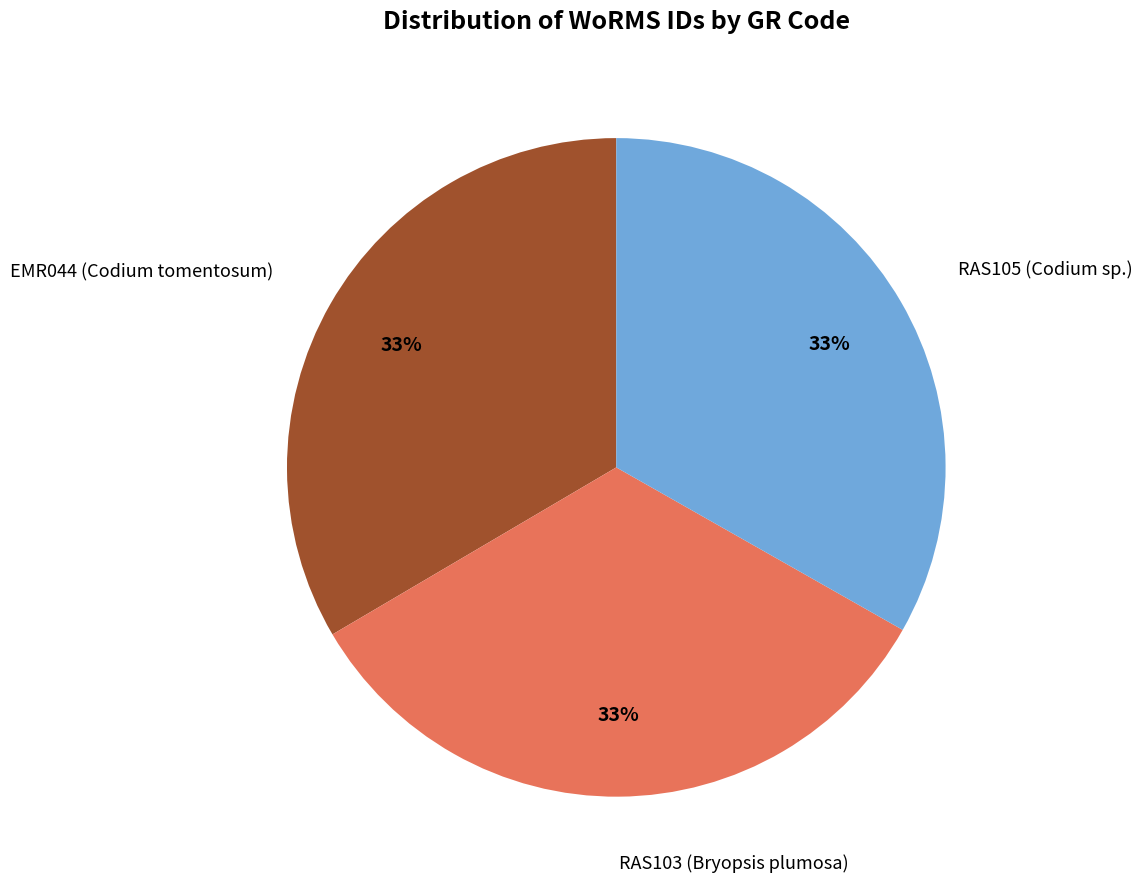

To the nearest percent, what is the average slice percentage?

33%